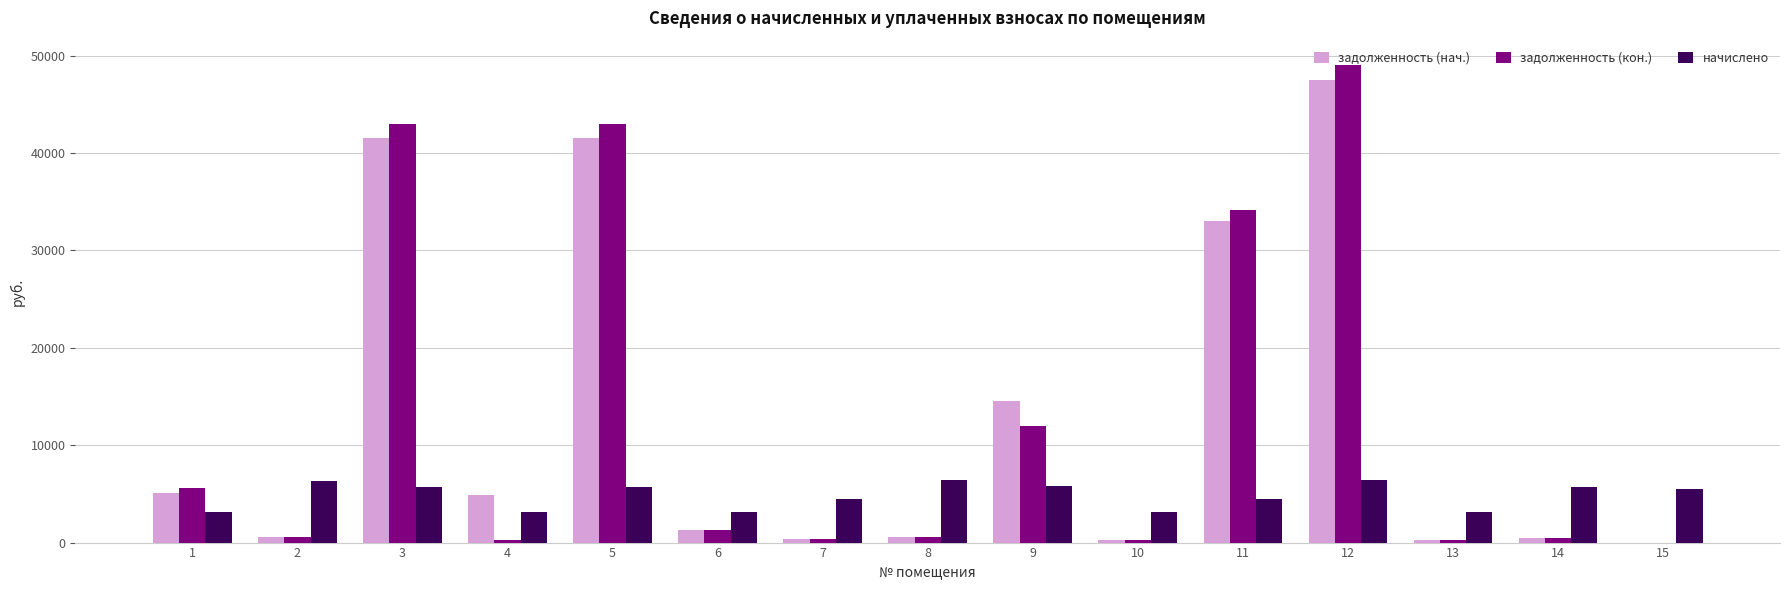

Is it true that задолженность (кон.) equals 42995.4 at 5?

True